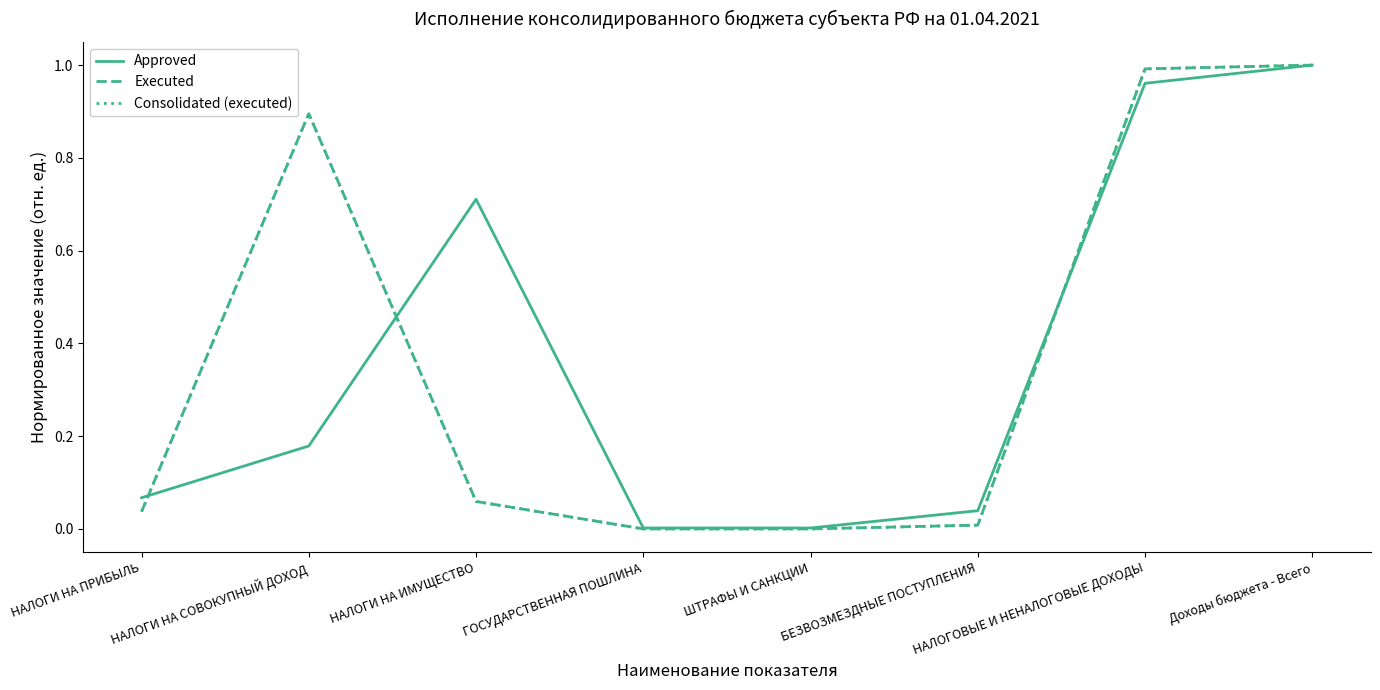

At which category does Executed reach its first local peak?

НАЛОГИ НА СОВОКУПНЫЙ ДОХОД